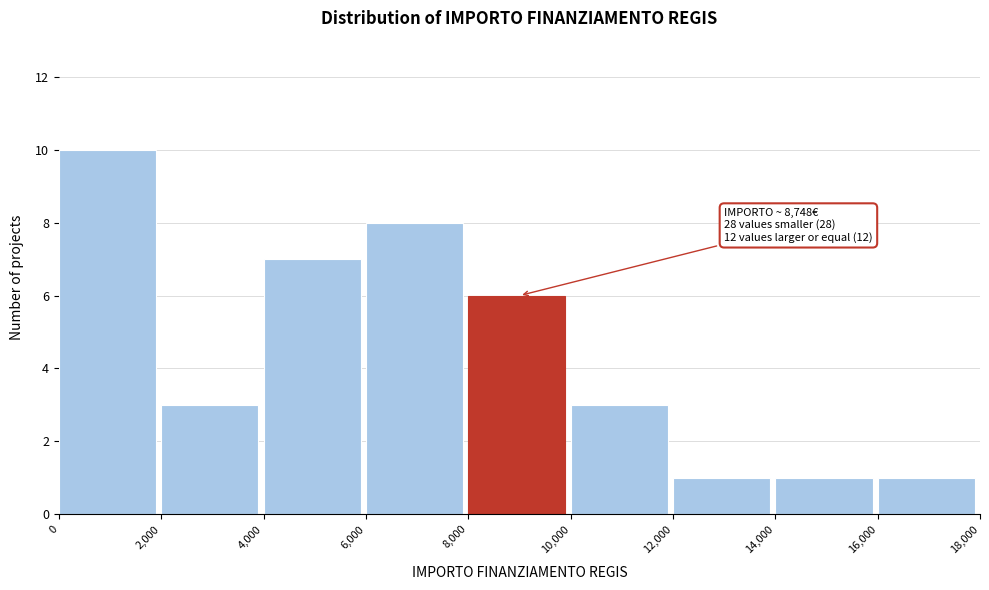

Which range on the x-axis has the tallest bar?

0 to 2,000